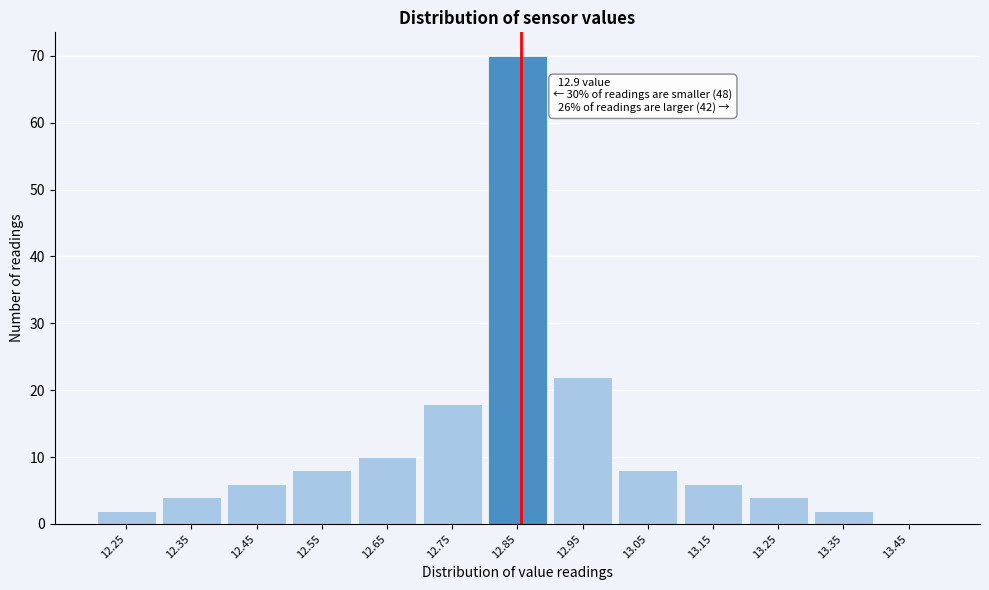

Reading left to right, what are all the values shown in this chart?

12.25=2	12.35=4	12.45=6	12.55=8	12.65=10	12.75=18	12.85=70	12.95=22	13.05=8	13.15=6	13.25=4	13.35=2	13.45=0